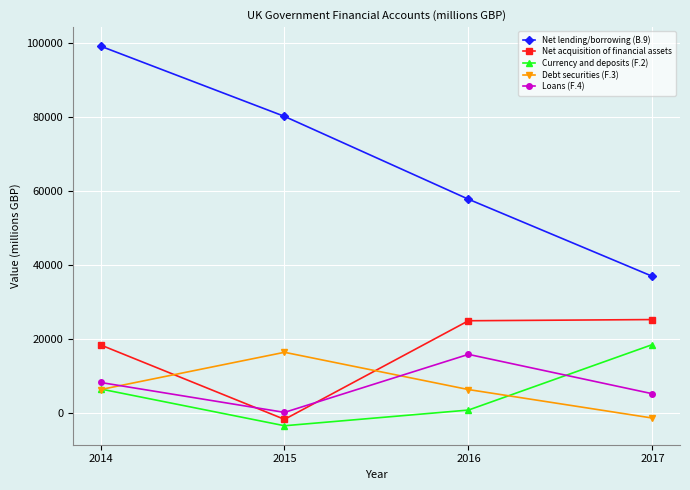

Is it true that Currency and deposits (F.2) equals 2669 at 2014?

False